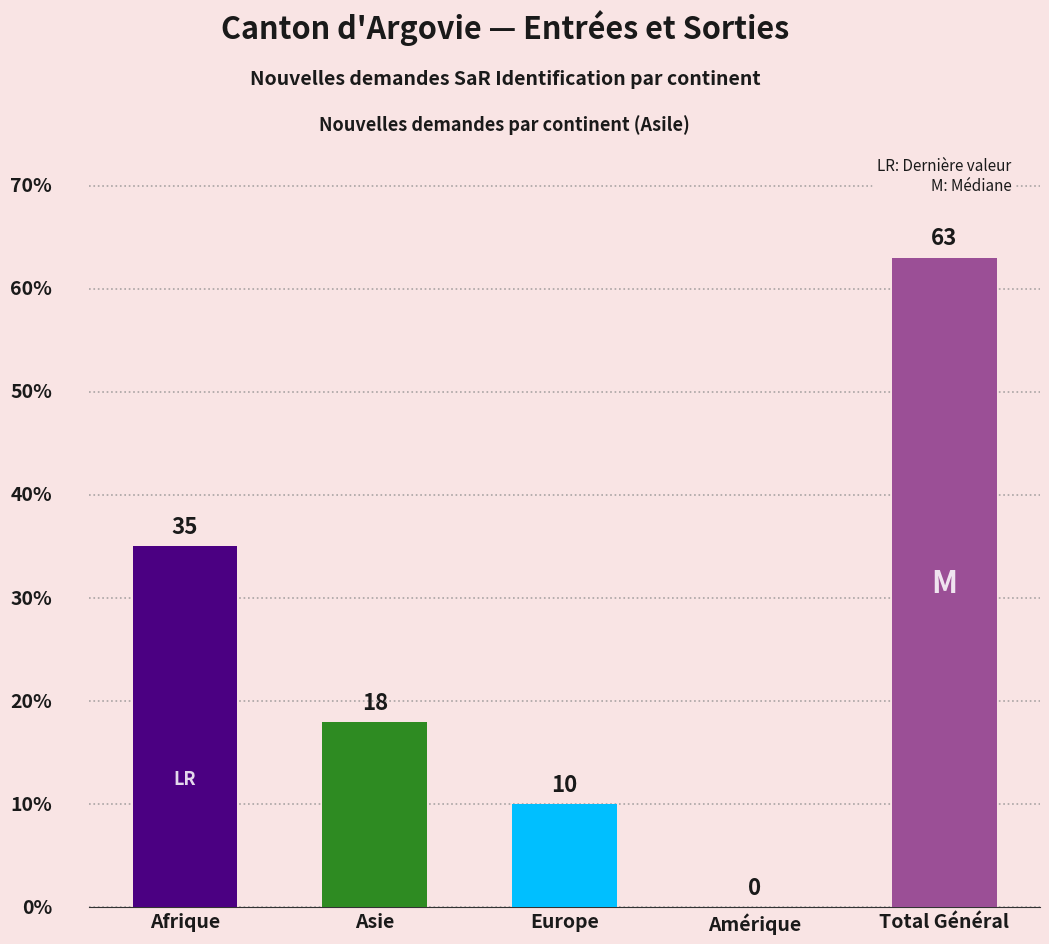

The value at Total Général is 63. True or false?

True